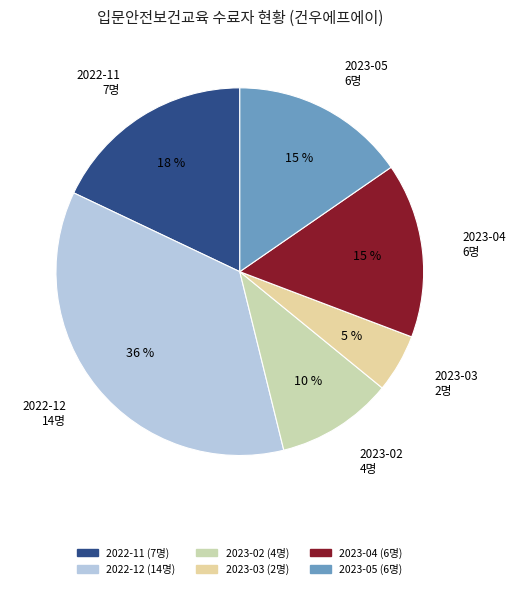

How many segments does this pie chart have?

6